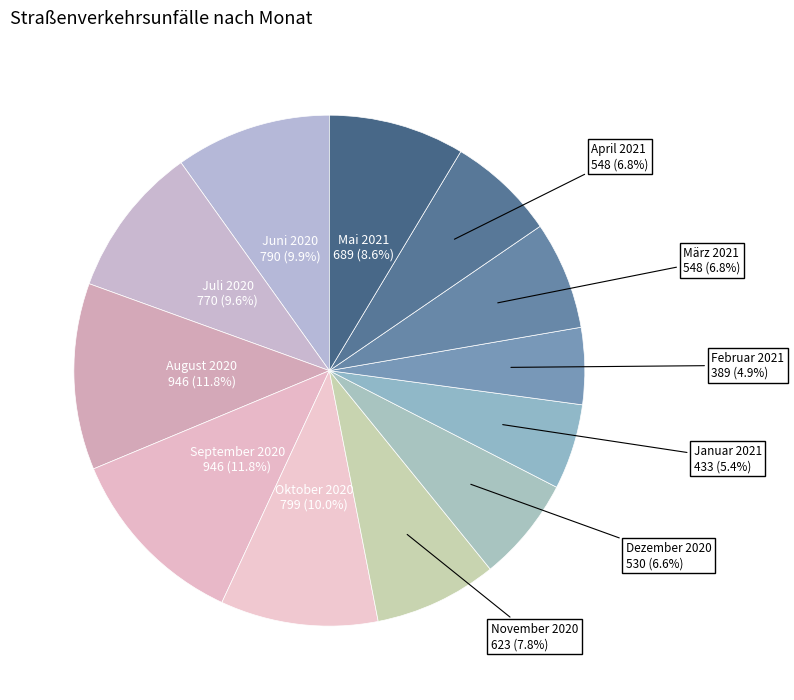

To the nearest percent, what is the average slice percentage?

8%